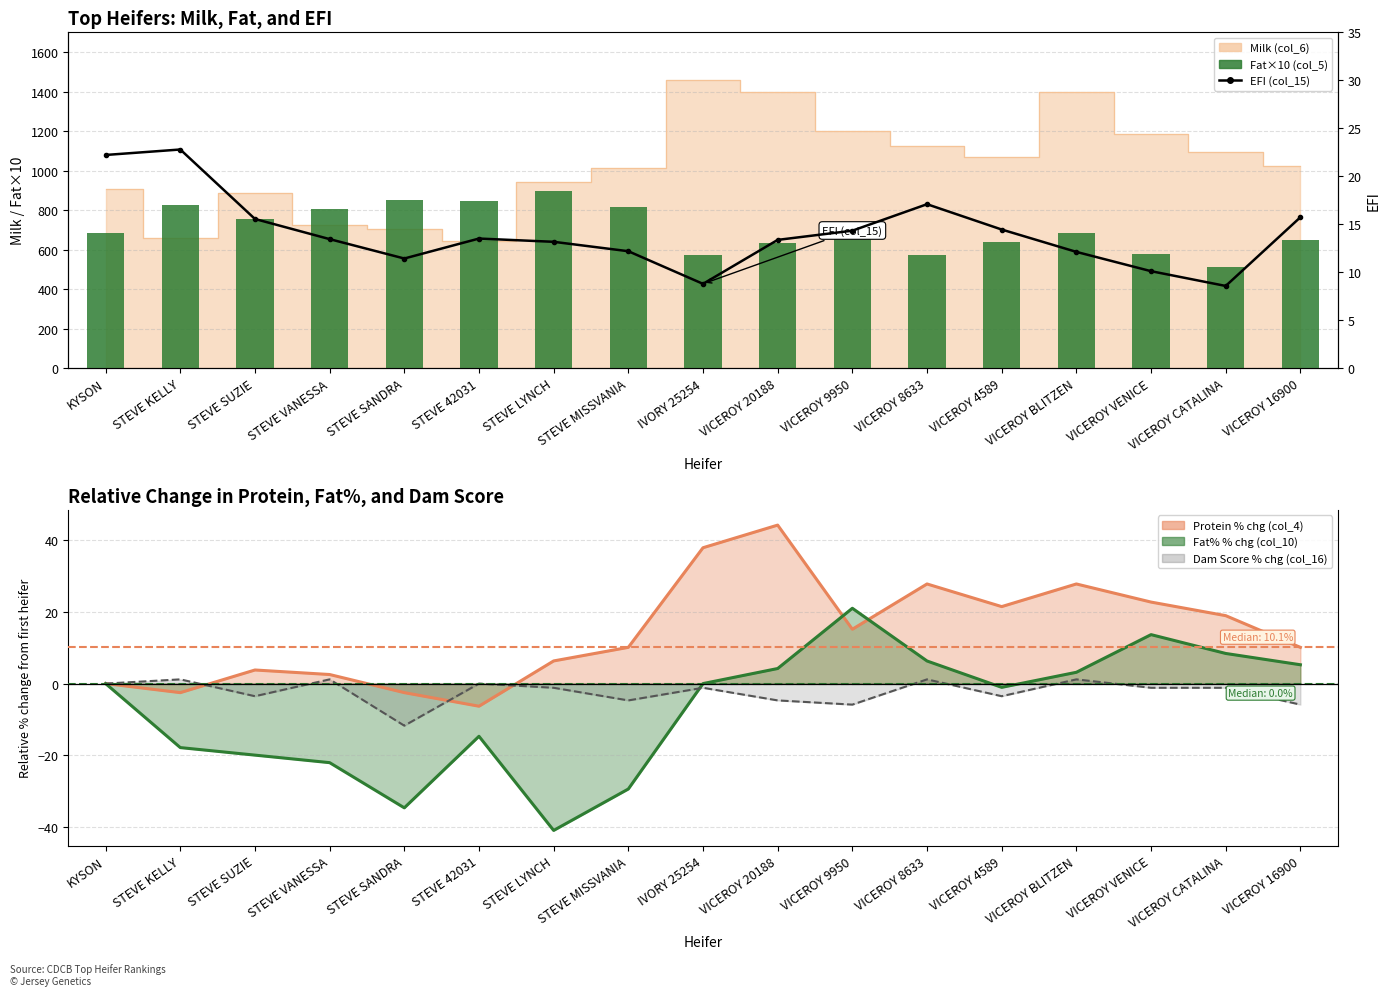

What is the total value across all series at STEVE LYNCH?

908.2